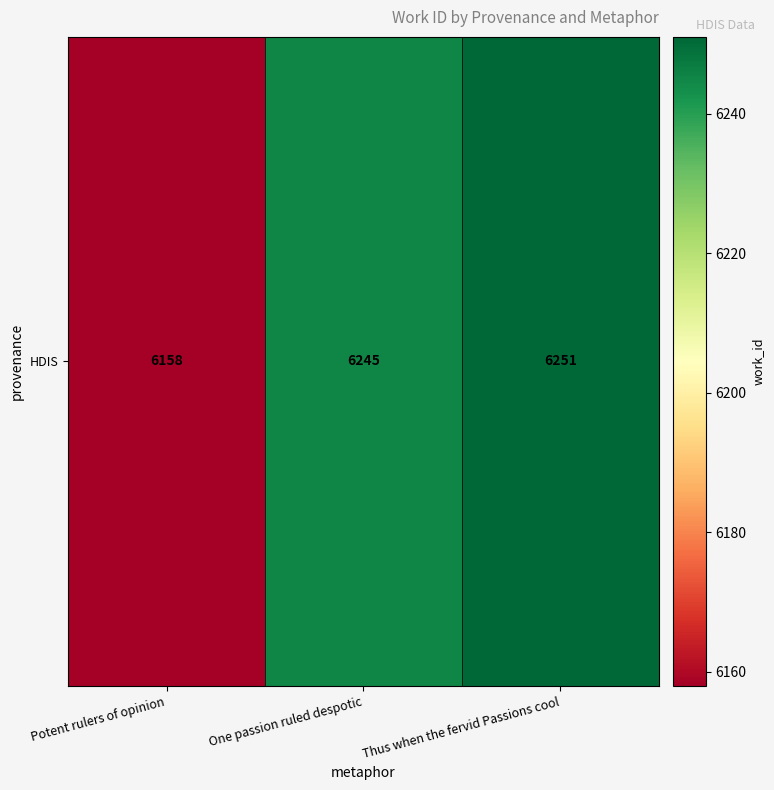

Between Thus when the fervid Passions cool and Potent rulers of opinion, which is larger?

Thus when the fervid Passions cool